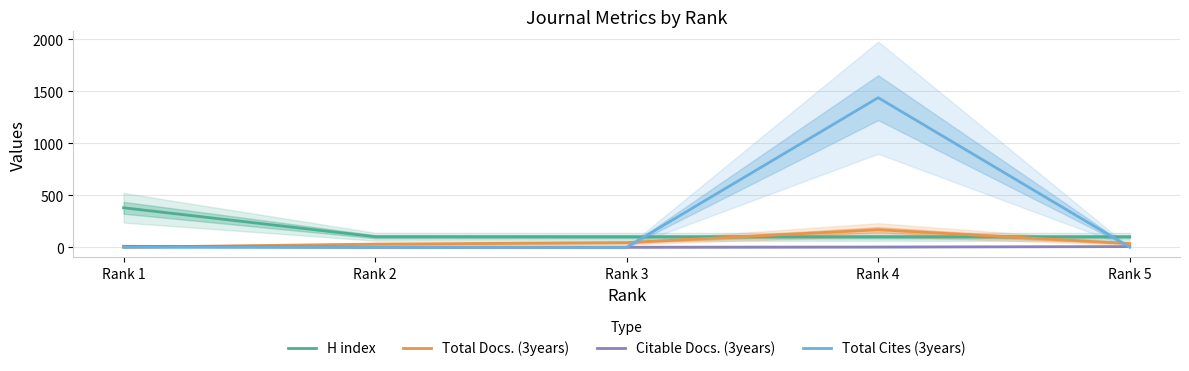

List the labels in order of Citable Docs. (3years) value, smallest first.

Rank 2, Rank 3, Rank 4, Rank 5, Rank 1